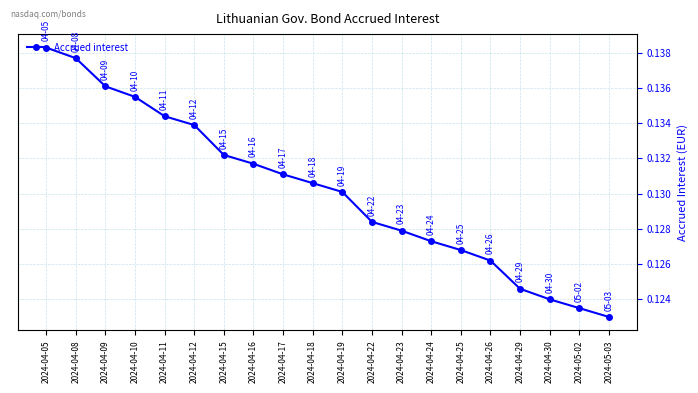

The value at 2024-04-10 is 0.2. True or false?

False